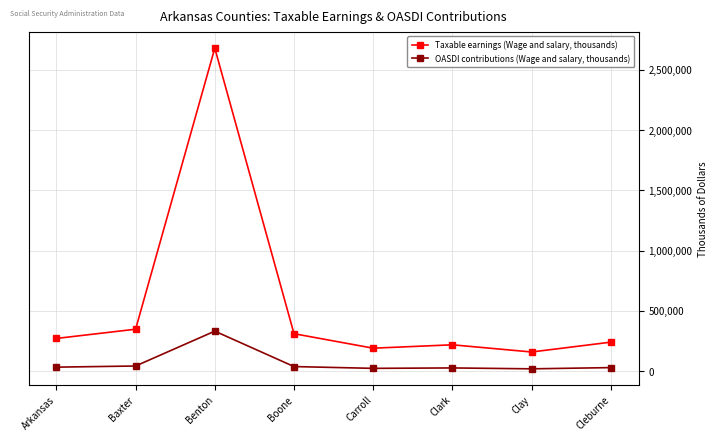

The value of OASDI contributions (Wage and salary, thousands) at Benton is 332174. True or false?

True